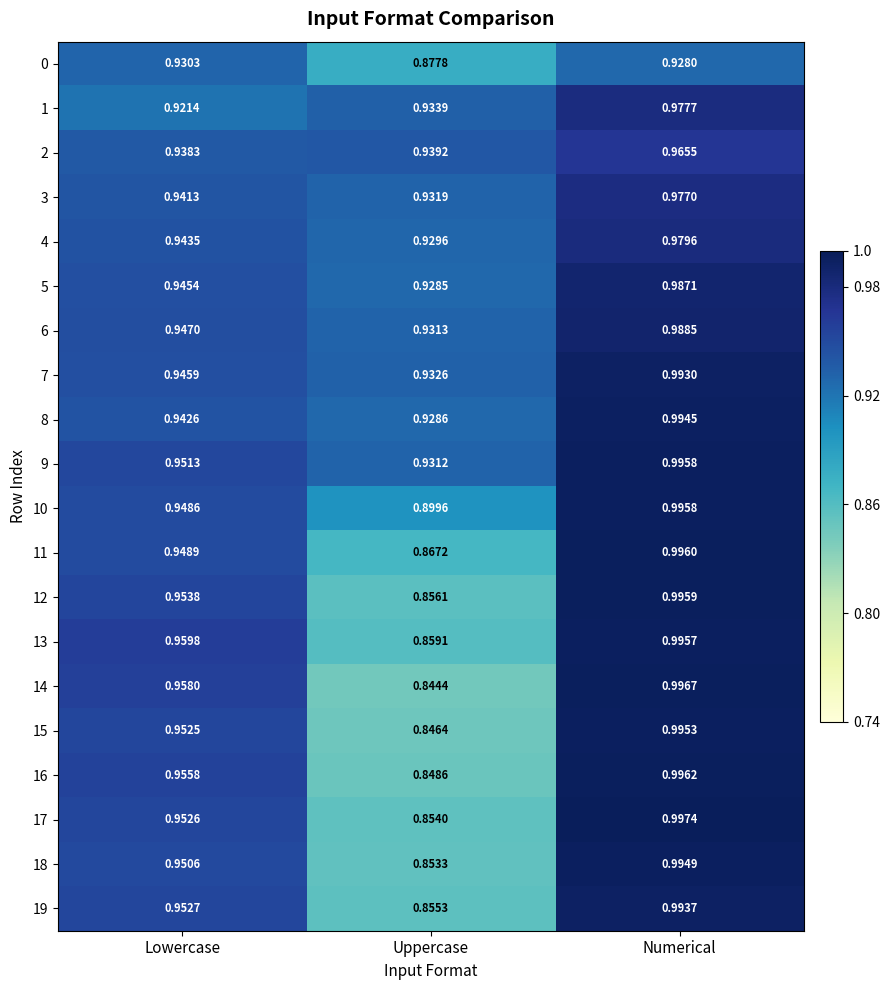

At which category does the chart reach its minimum across all series?

Uppercase